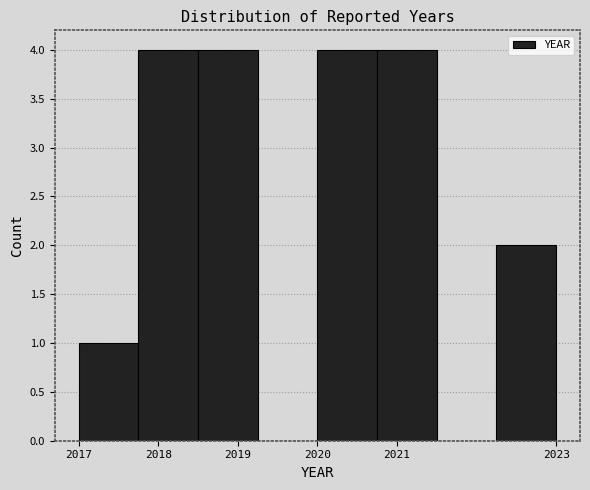

What is the height of the bar covering 2017.75 to 2018.50 on the x-axis? Neither the bar edges nor the heights are printed on the chart, so give them approximately, as read against the axes.

4